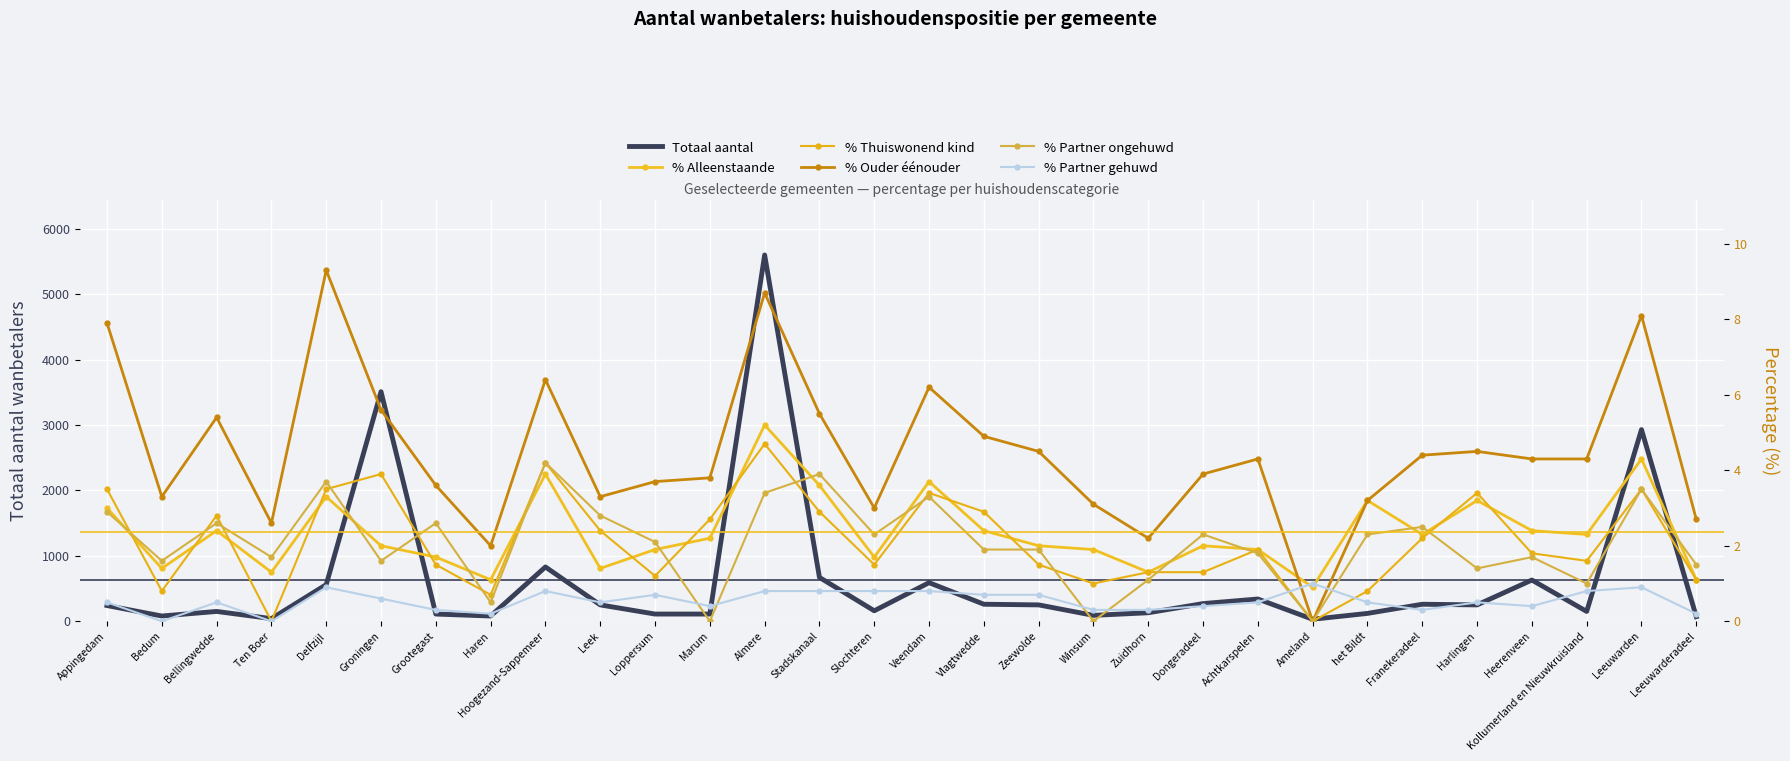

What is the average value of the % Ouder éénouder series?

4.5